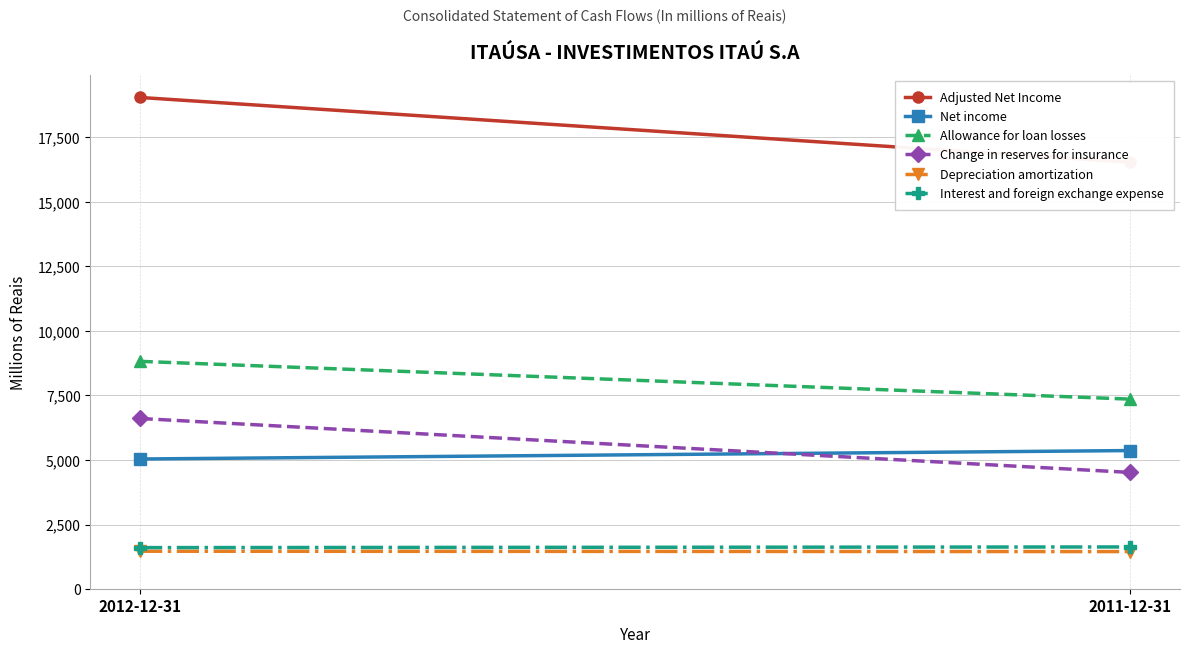

Reading left to right, transcribe all the data shown in this chart.

Adjusted Net Income: 2012-12-31=19039	2011-12-31=16529
Net income: 2012-12-31=5040	2011-12-31=5367
Allowance for loan losses: 2012-12-31=8821	2011-12-31=7358
Change in reserves for insurance: 2012-12-31=6609	2011-12-31=4520
Depreciation amortization: 2012-12-31=1469	2011-12-31=1455
Interest and foreign exchange expense: 2012-12-31=1609	2011-12-31=1635